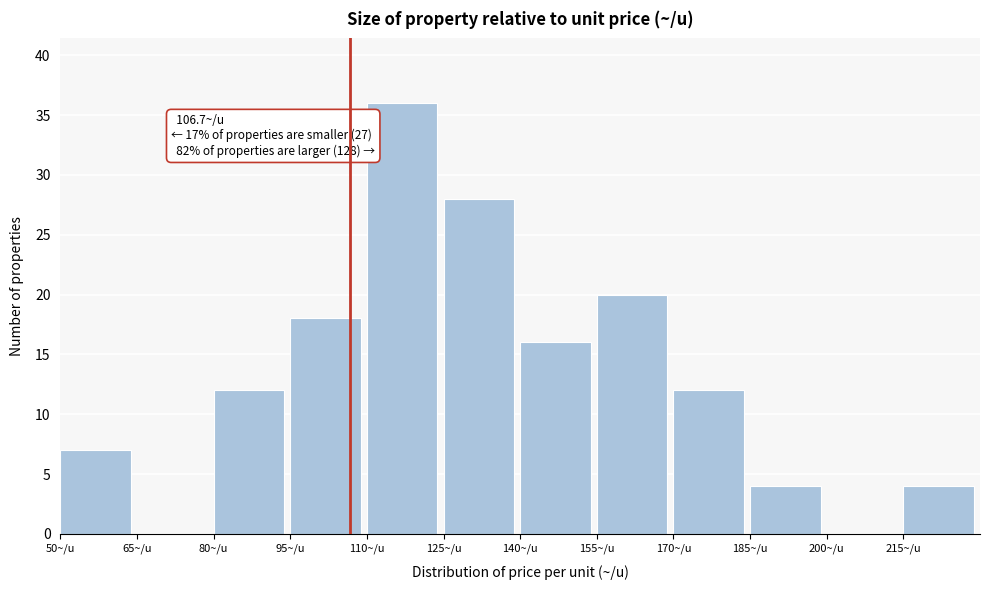

Over which range of the x-axis is the bar tallest?

110 to 125